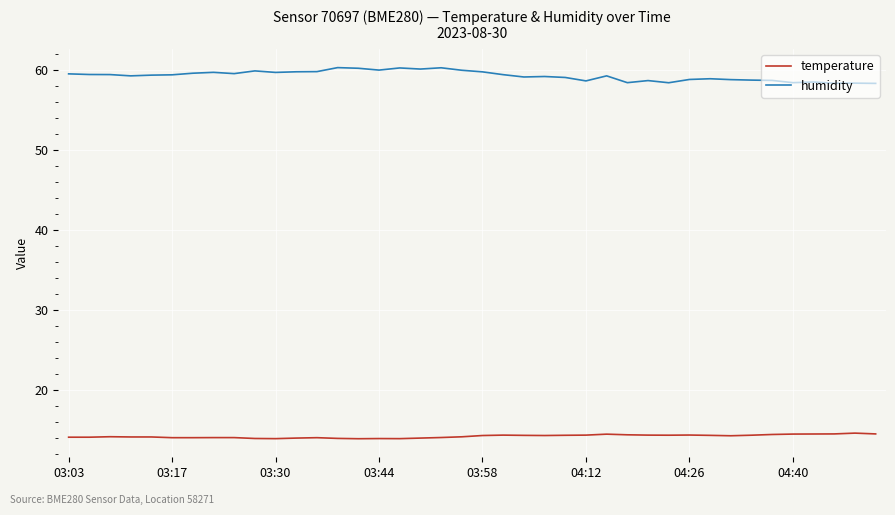

What is the maximum value shown in the chart?

60.3